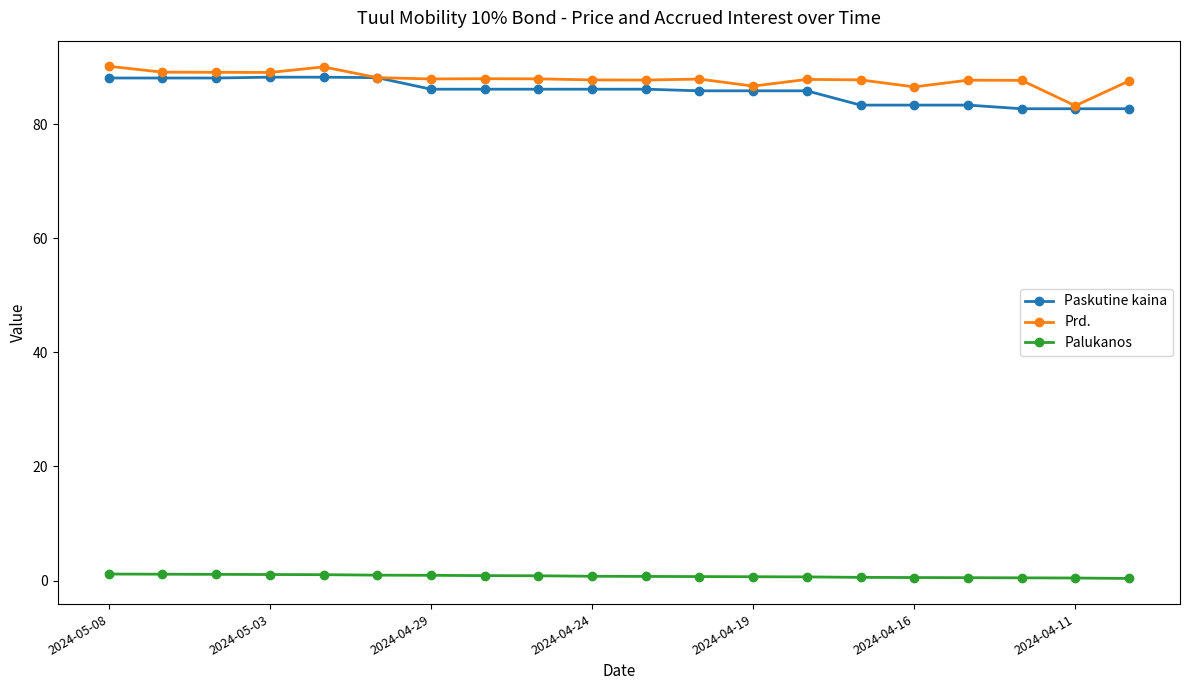

At how many categories does at least one series exceed 28?

20